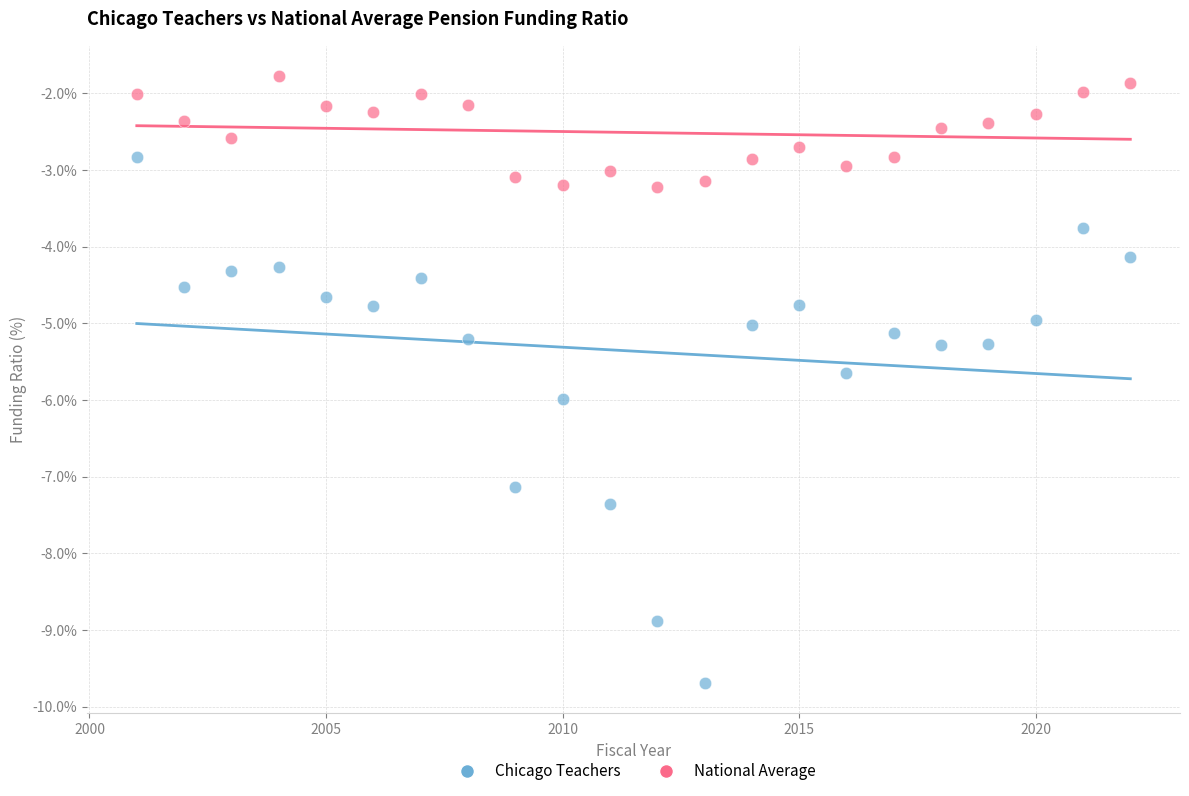

Which series has the widest spread of Y values?

Chicago Teachers